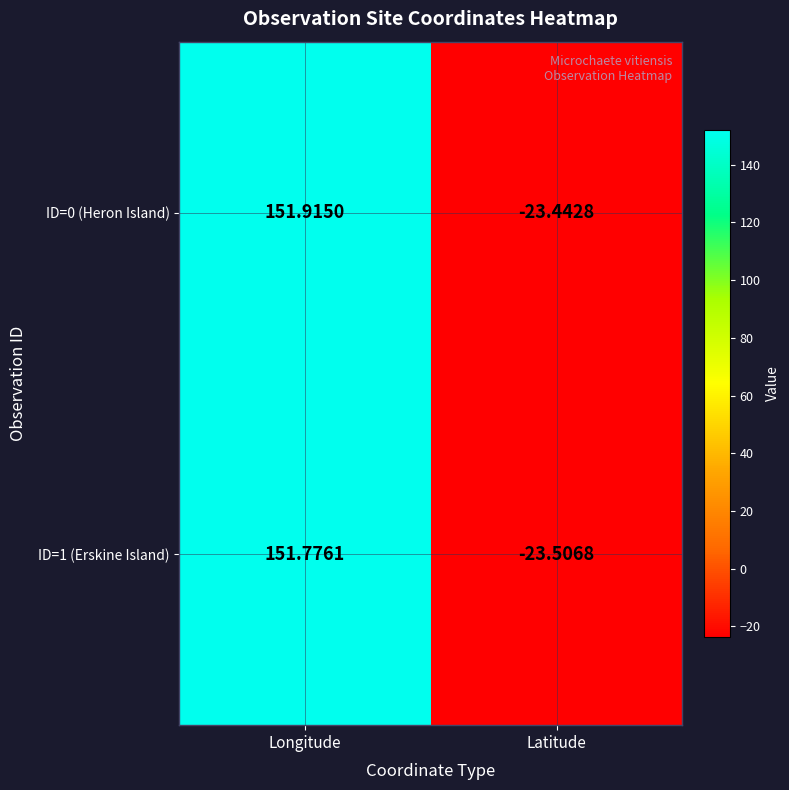

At which label does ID=1 (Erskine Island) first exceed 151?

Longitude